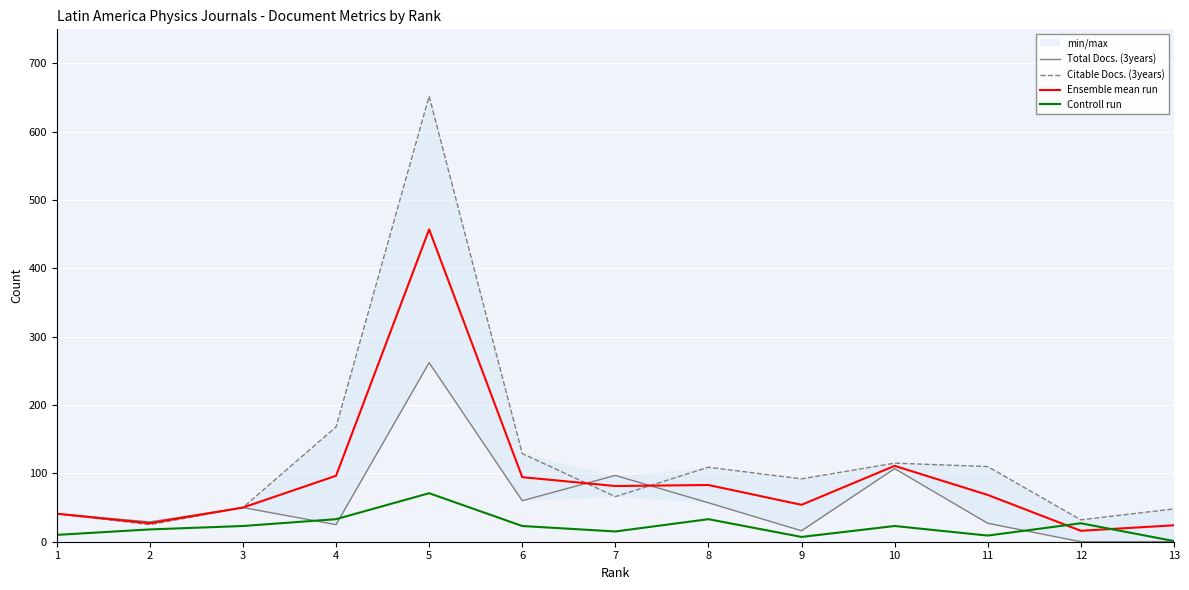

How many data points in Controll run are less than 23?

6